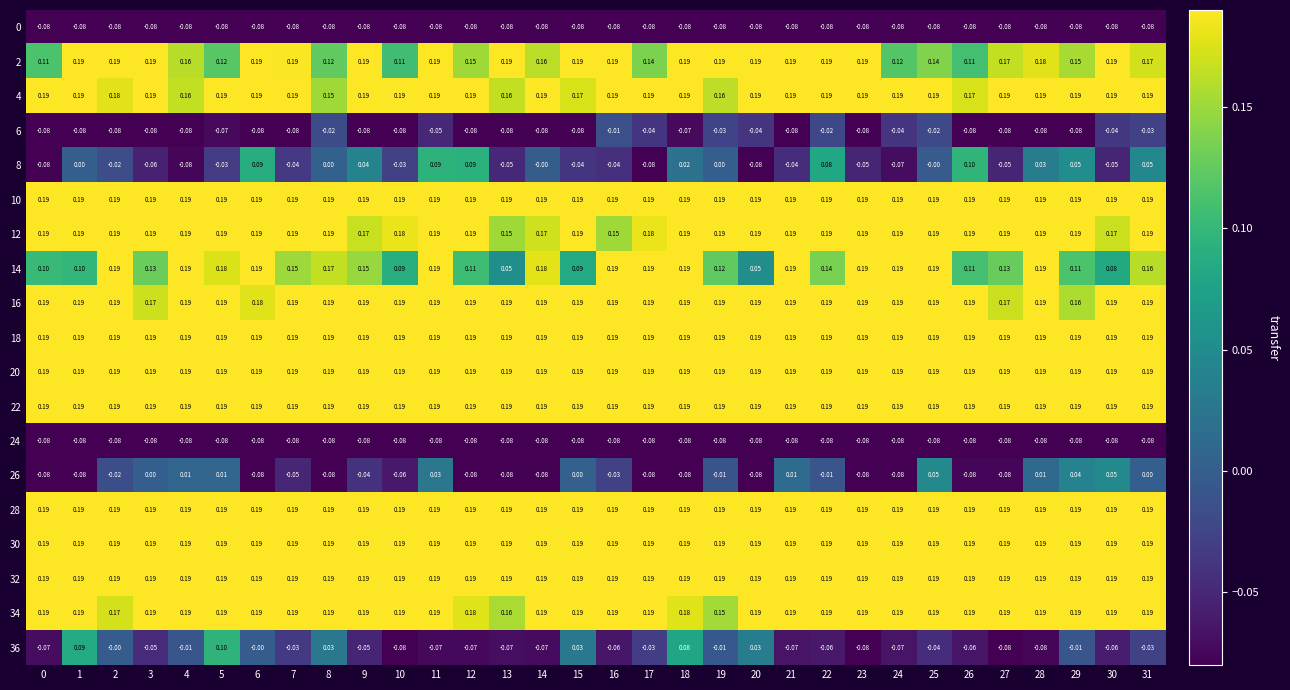

Is the value of 14 at 20 greater than the value of 0 at 2?

Yes